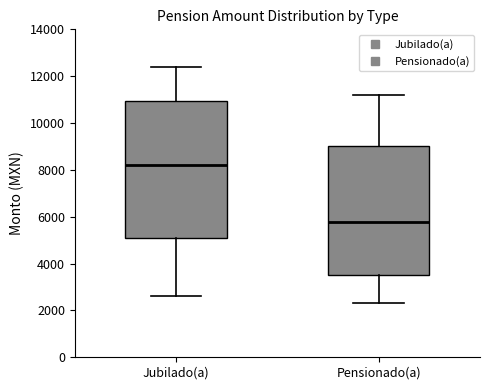

Reading left to right, transcribe this box plot: for each box, give where its median line is, the range the box spans, and where its two whiskers end, as read against the y-axis. The values are not printed on the chart, so give them approximately, as read against the axis.

Jubilado(a): median 8200, box 5000 to 11000, whiskers 2600 to 12400
Pensionado(a): median 5800, box 3400 to 9000, whiskers 2400 to 11200